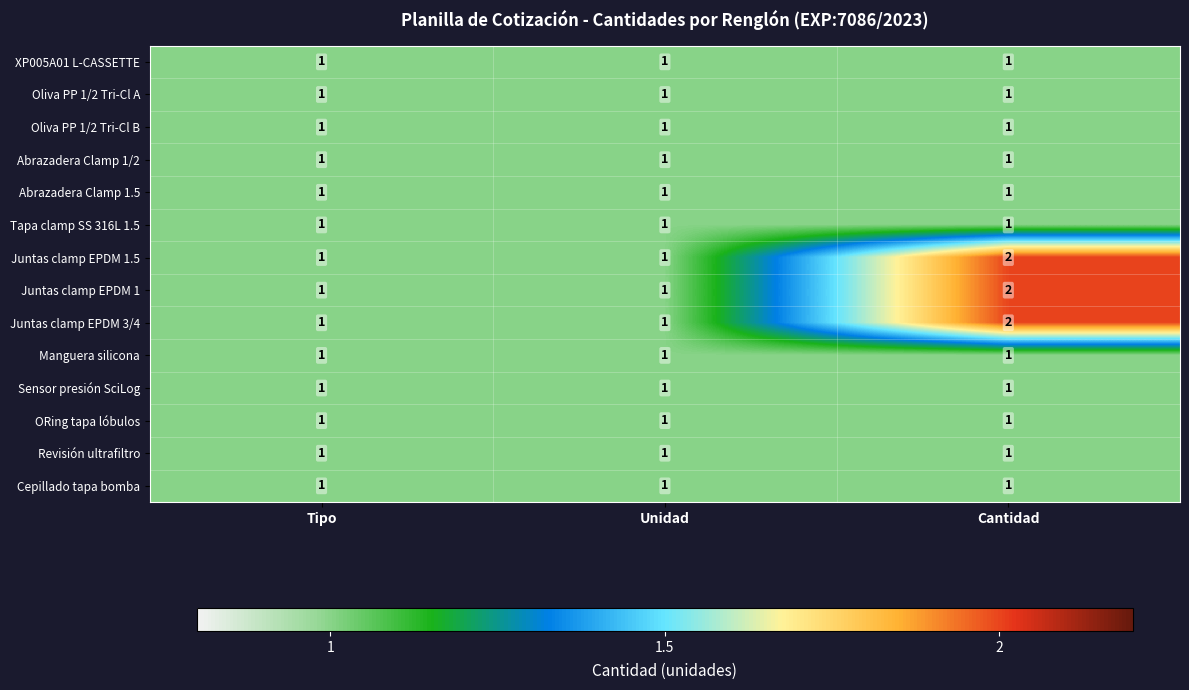

Which category has the highest value across all series?

Cantidad